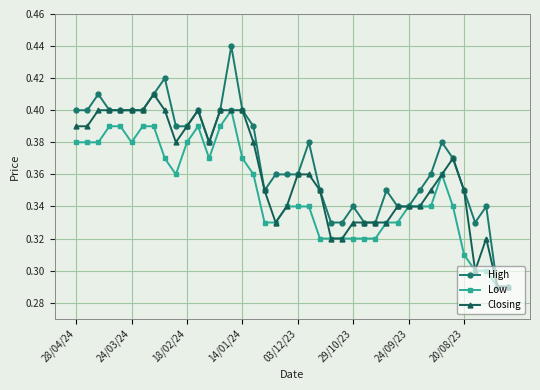

Which series has the largest total across all categories?

High